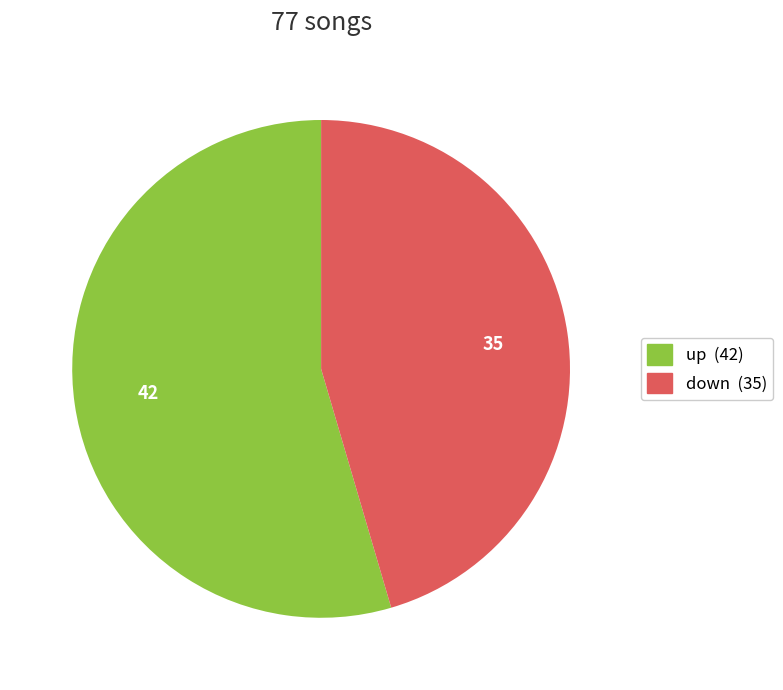

Do up and down together represent more than half of the pie?

Yes